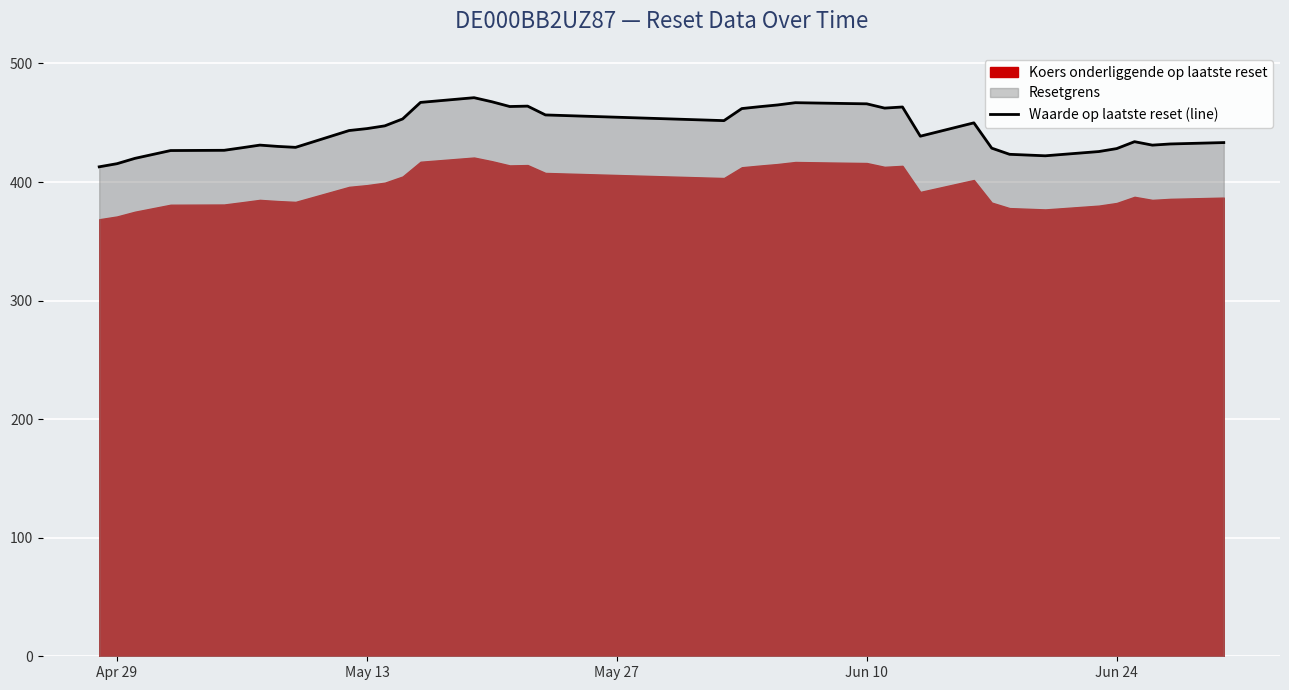

What is the minimum value for Waarde op laatste reset (line)?

412.9